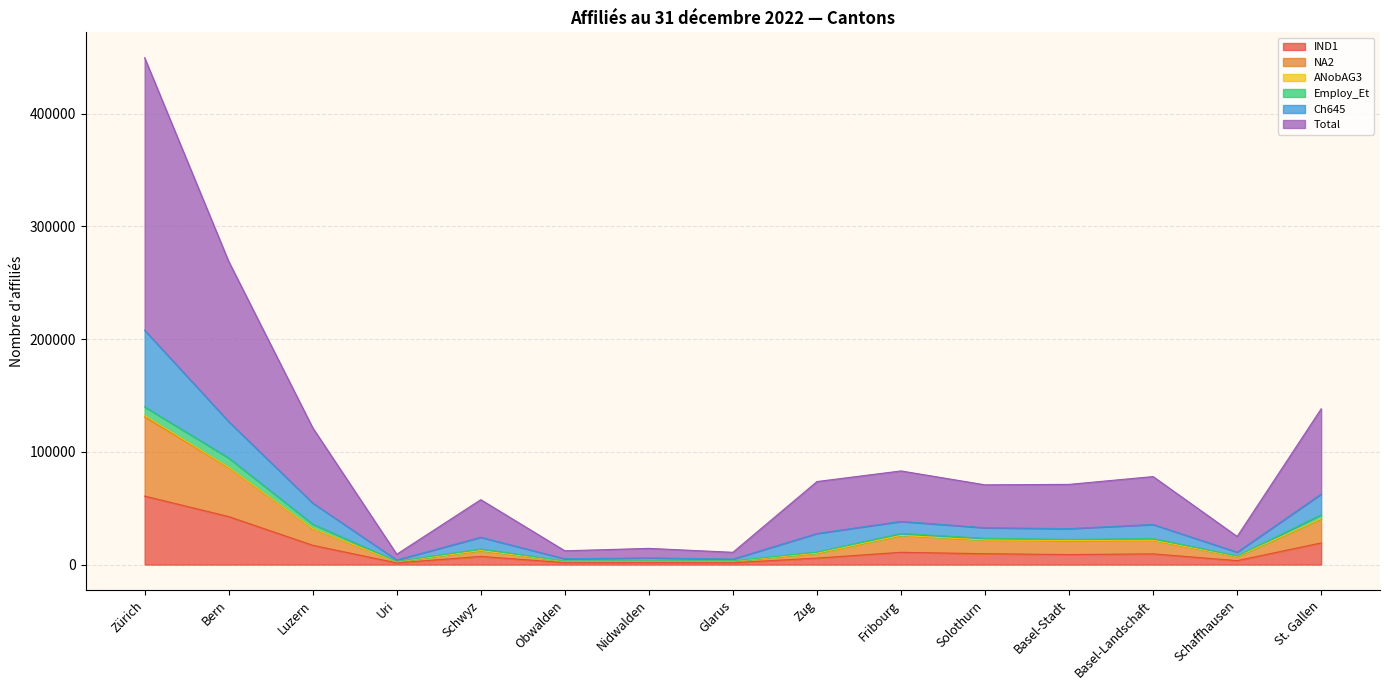

At which label does IND1 reach its minimum?

Uri